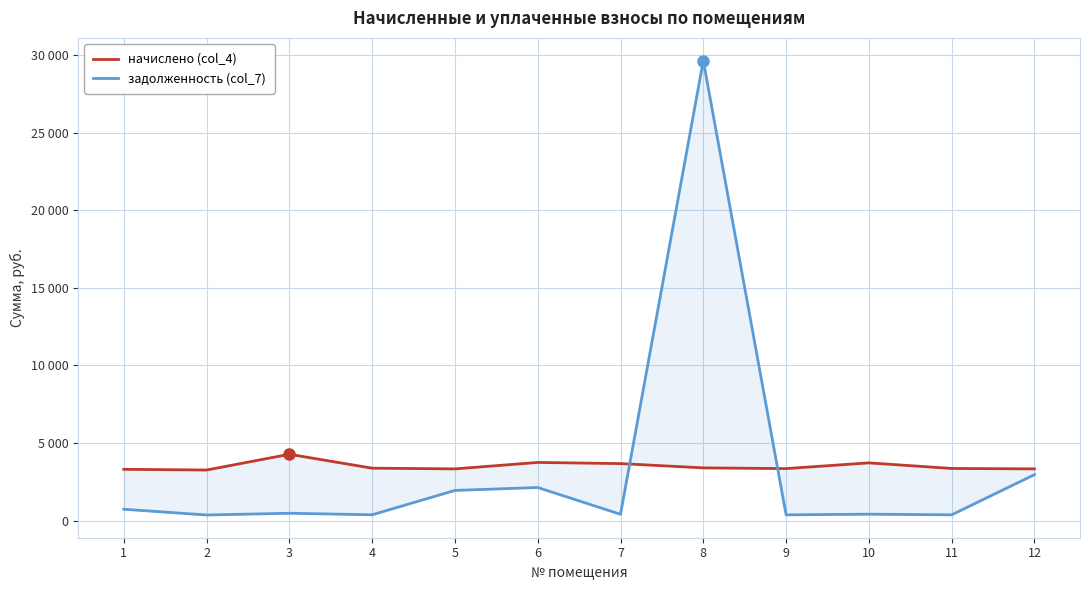

What is the highest value of the задолженность (col_7) series?

29638.3